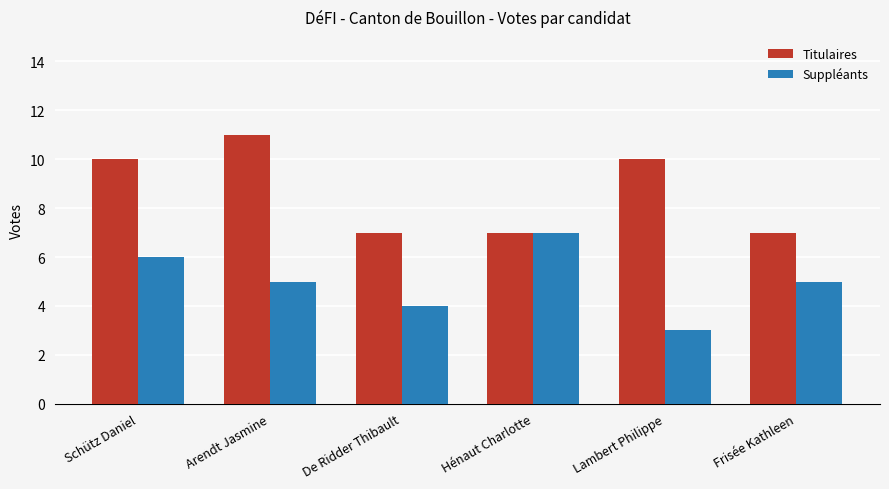

What is the difference between the highest and lowest values at De Ridder Thibault?

3